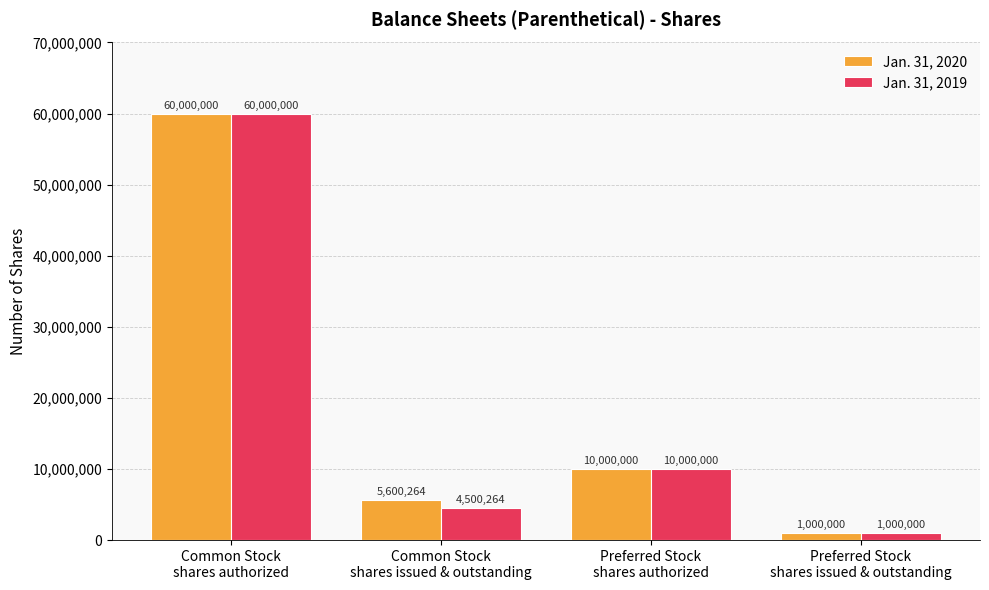

Is the value of Jan. 31, 2020 at Preferred Stock
shares issued & outstanding greater than the value of Jan. 31, 2019 at Common Stock
shares authorized?

No